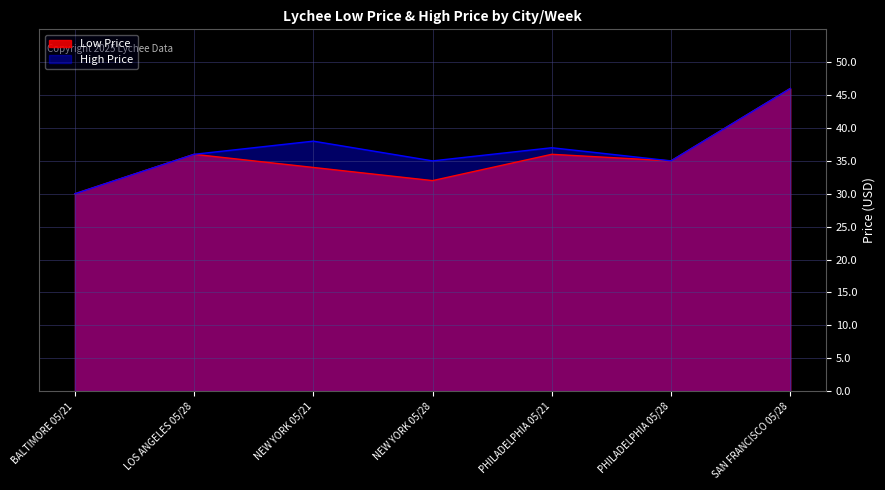

Rank the series at BALTIMORE 05/21 from highest to lowest value.

Low Price, High Price